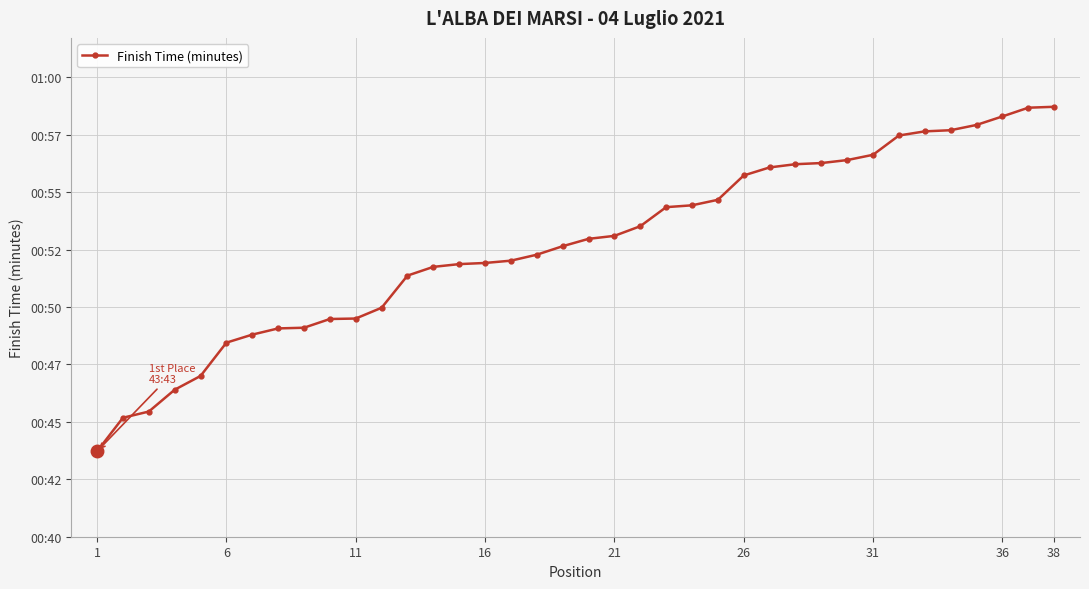

Does the chart have visible grid lines?

Yes